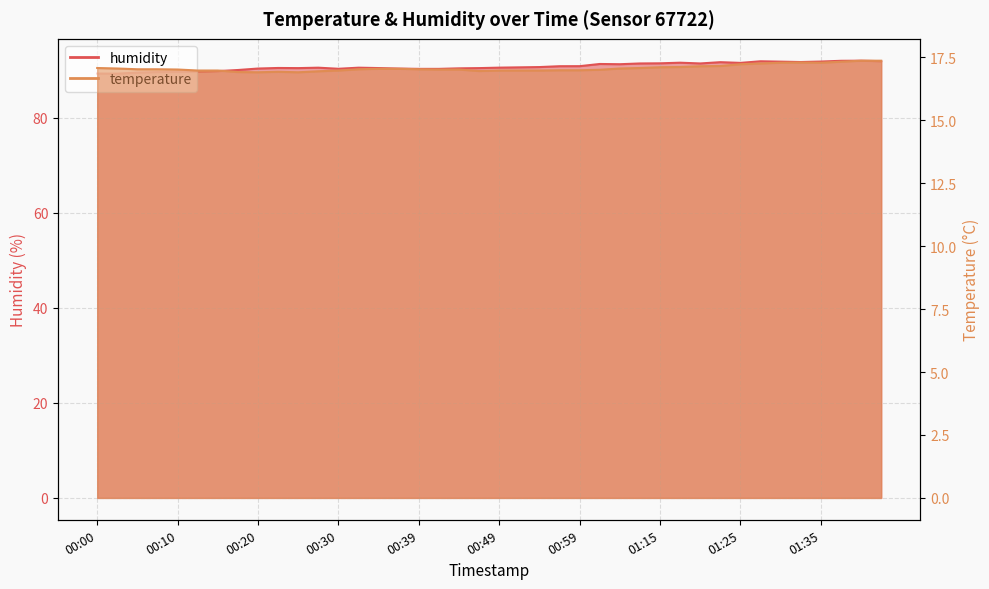

At which category does temperature reach its first local peak?

00:22